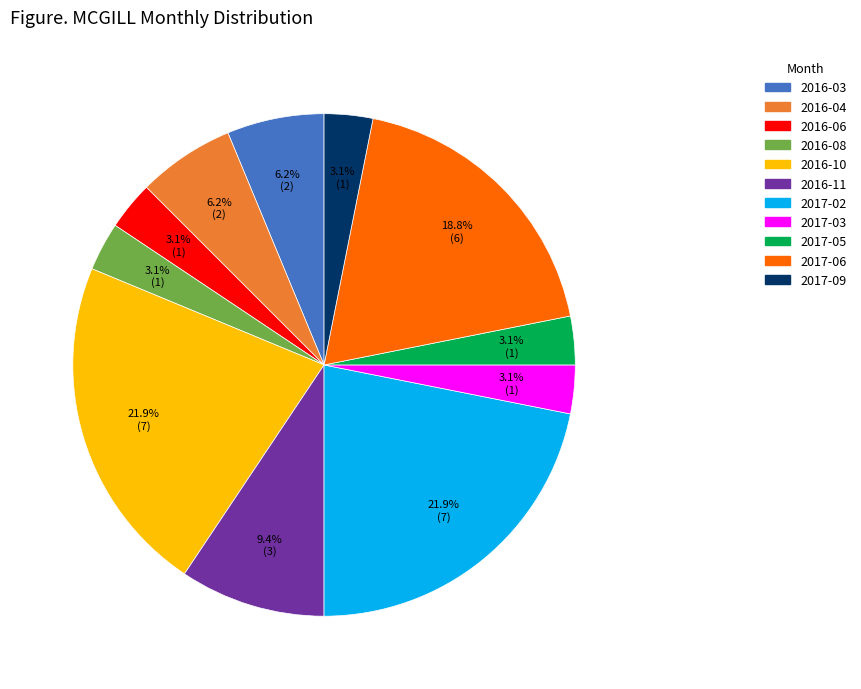

Is there any slice that represents more than half of the pie?

No